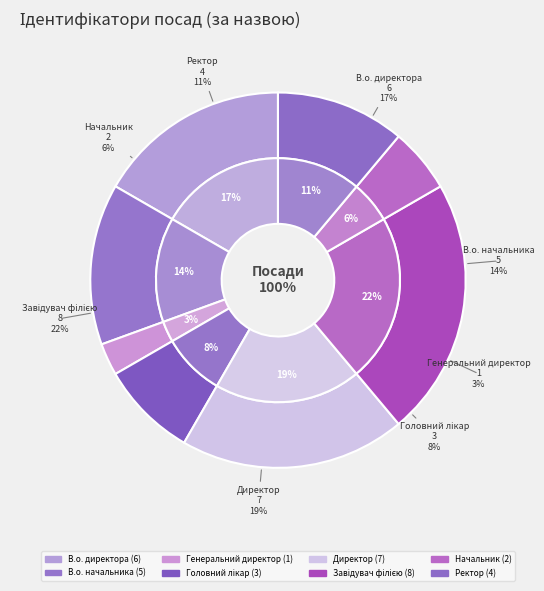

To the nearest percent, what portion does Завідувач філією represent?

22%